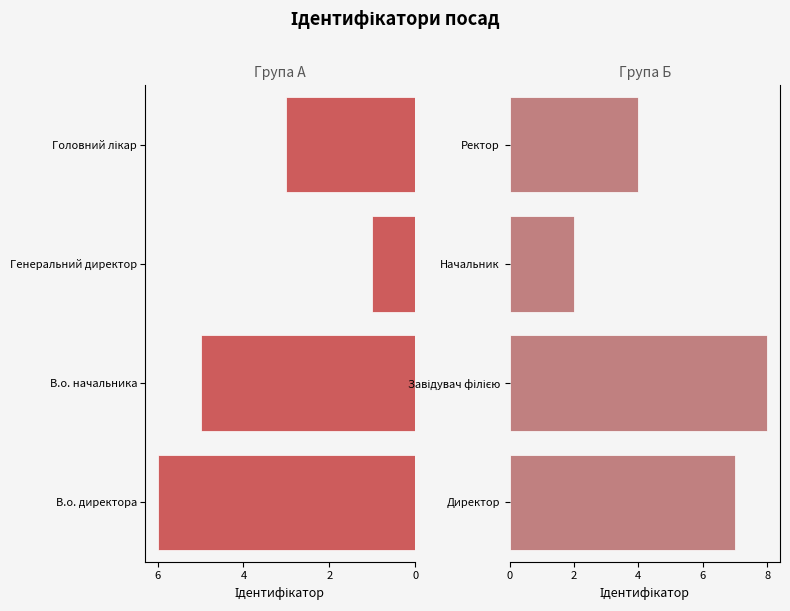

Which series changed the most between 0 and 4?

Група А